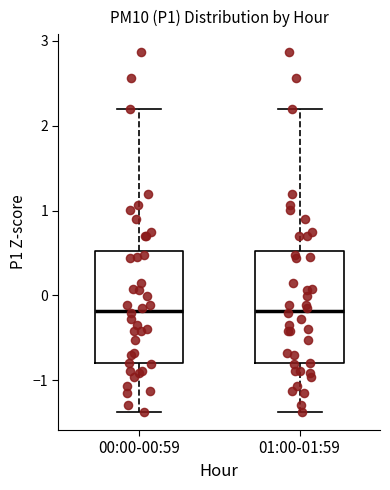

Reading left to right, read every box against the y-axis: the position of its median line, the range the box covers, and the ends of its whiskers. The values are not printed on the chart, so give them approximately, as read against the axis.

00:00-00:59: median -0.2, box -0.8 to 0.5, whiskers -1.4 to 2.2
01:00-01:59: median -0.2, box -0.8 to 0.5, whiskers -1.4 to 2.2